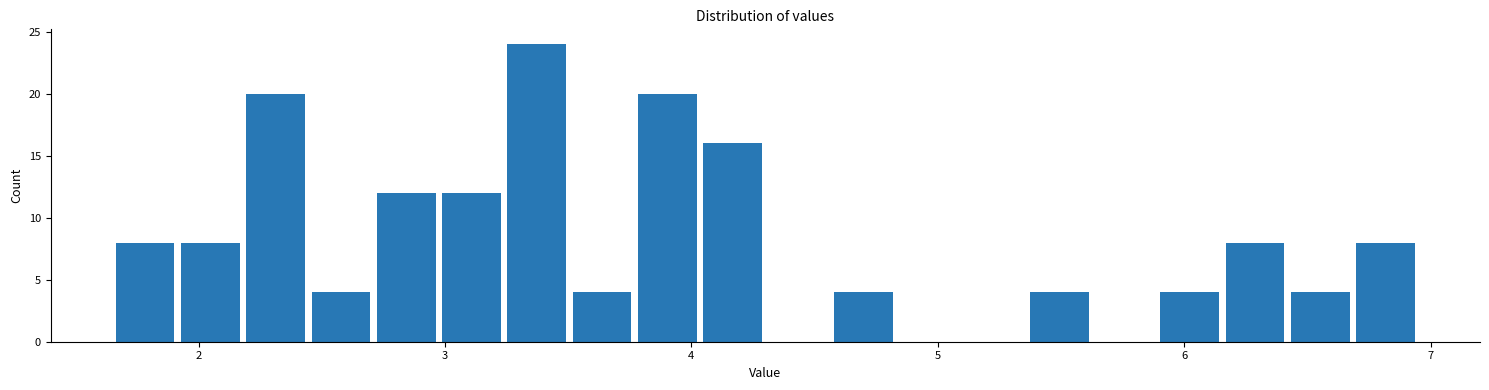

Read against the x-axis, roughly where is the centre of the tallest bar?

3.4